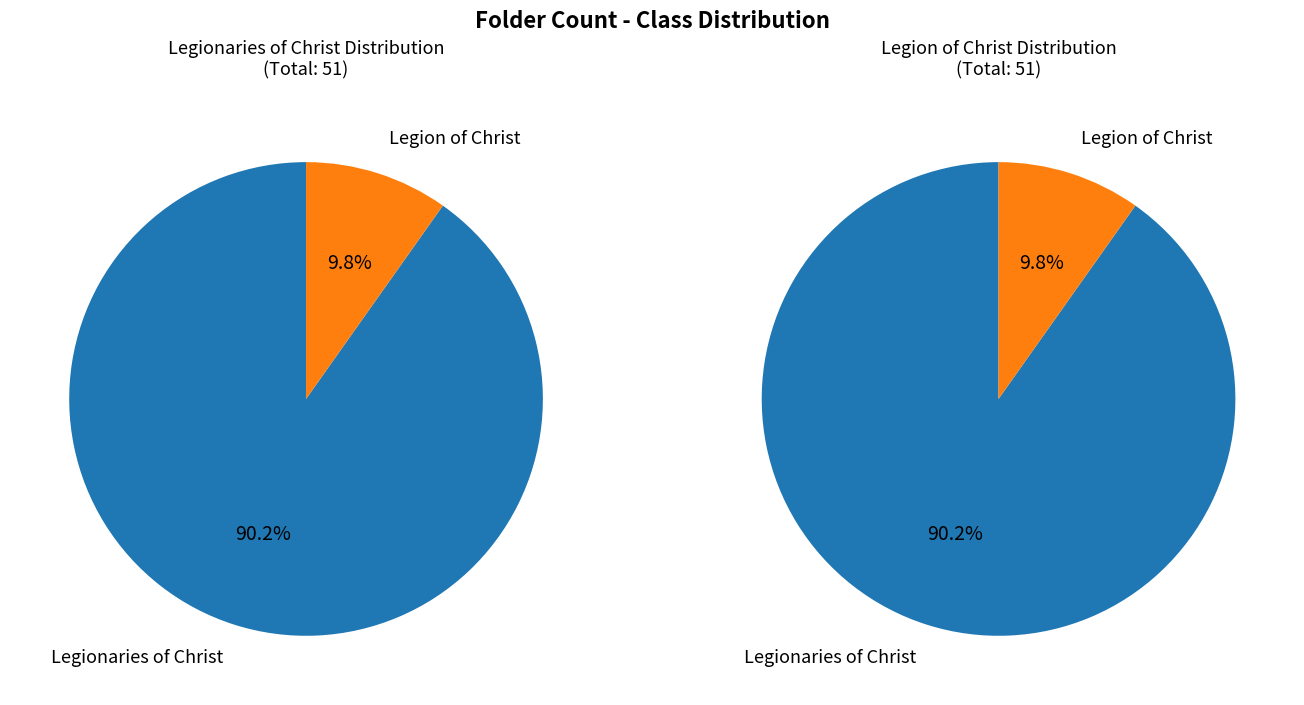

To the nearest percent, what is the difference between the Legionaries of Christ and Legion of Christ slice percentages?

80%